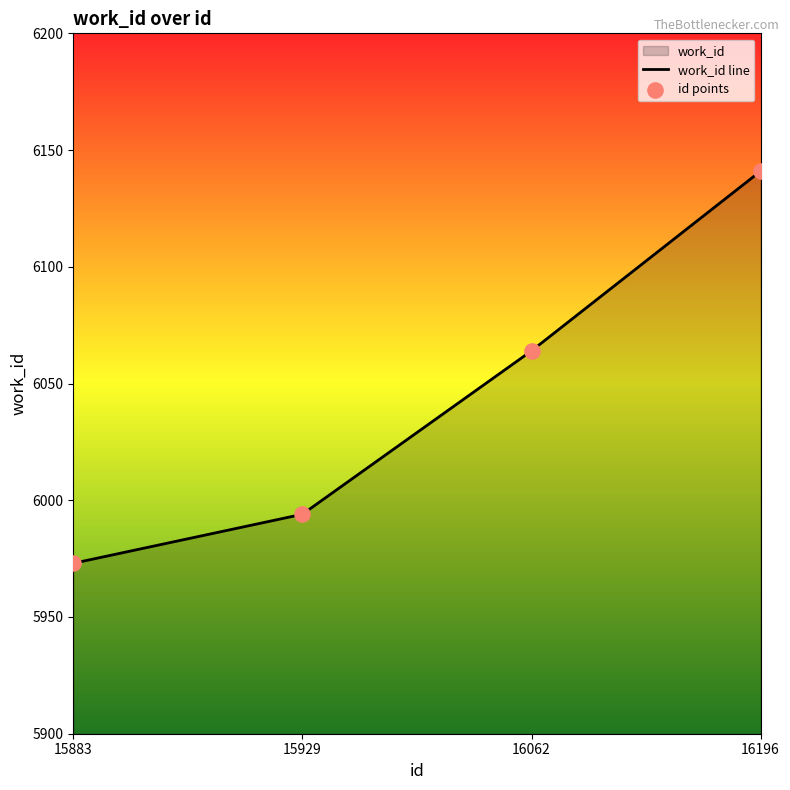

Between 15883 and 15929, which is larger?

15929